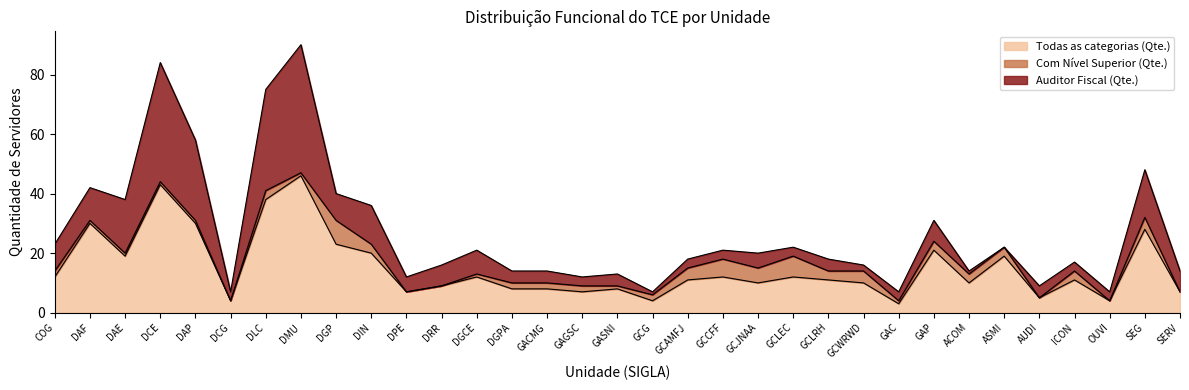

Which series has the largest total across all categories?

Todas as categorias (Qte.)